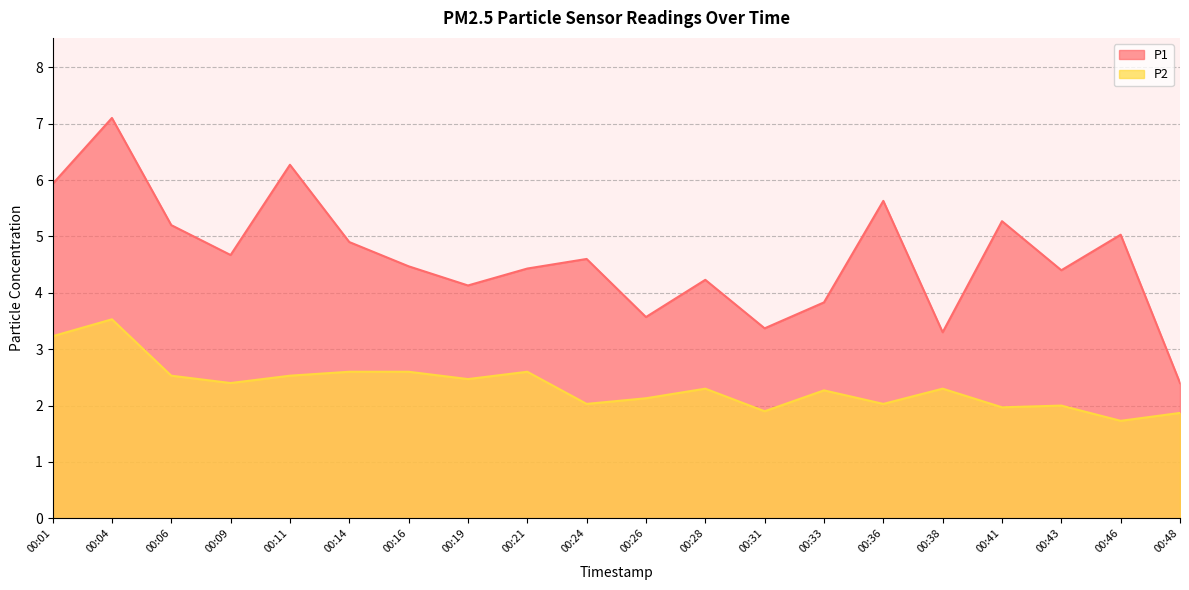

At which label does P1 reach its minimum?

00:48